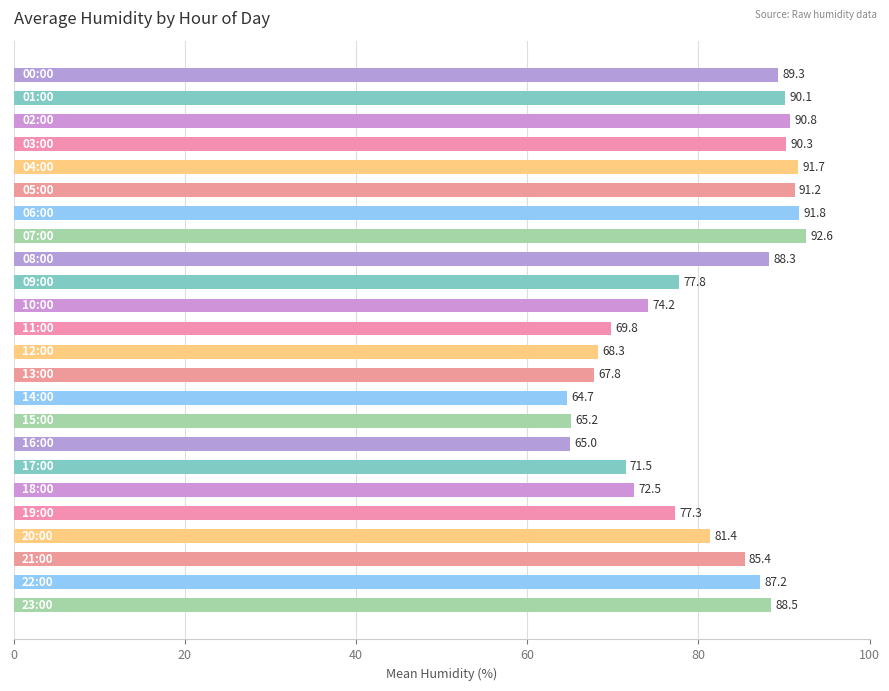

What is the greatest value displayed?

92.6